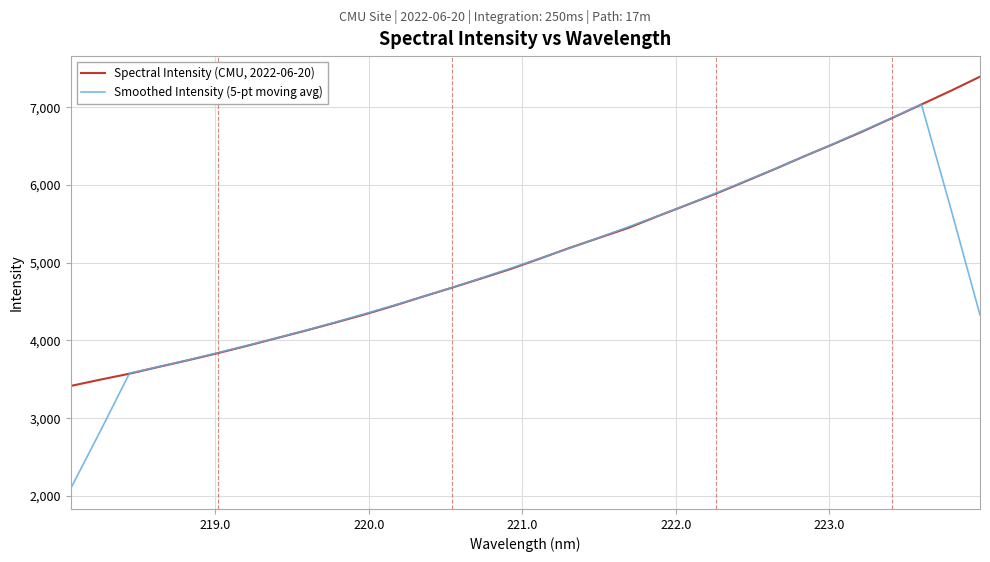

What is the minimum value for Spectral Intensity (CMU, 2022-06-20)?

3415.2